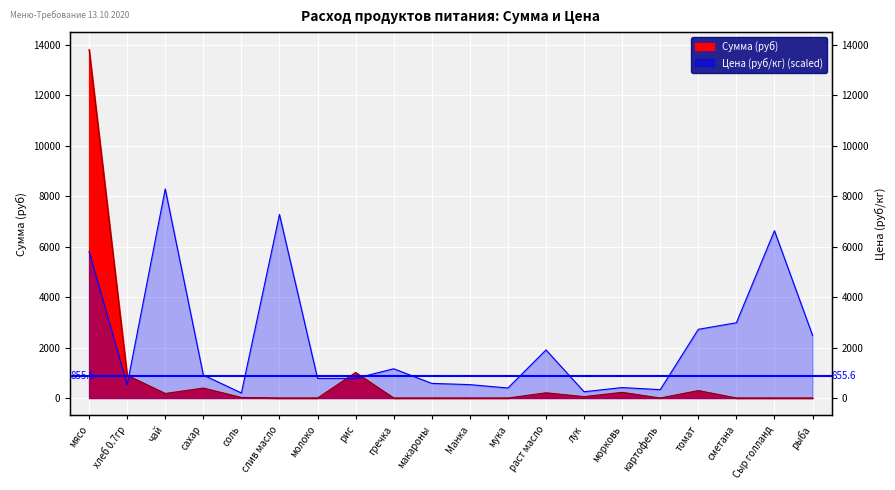

True or false: Сумма (руб) and Цена (руб/кг) cross at least once.

True